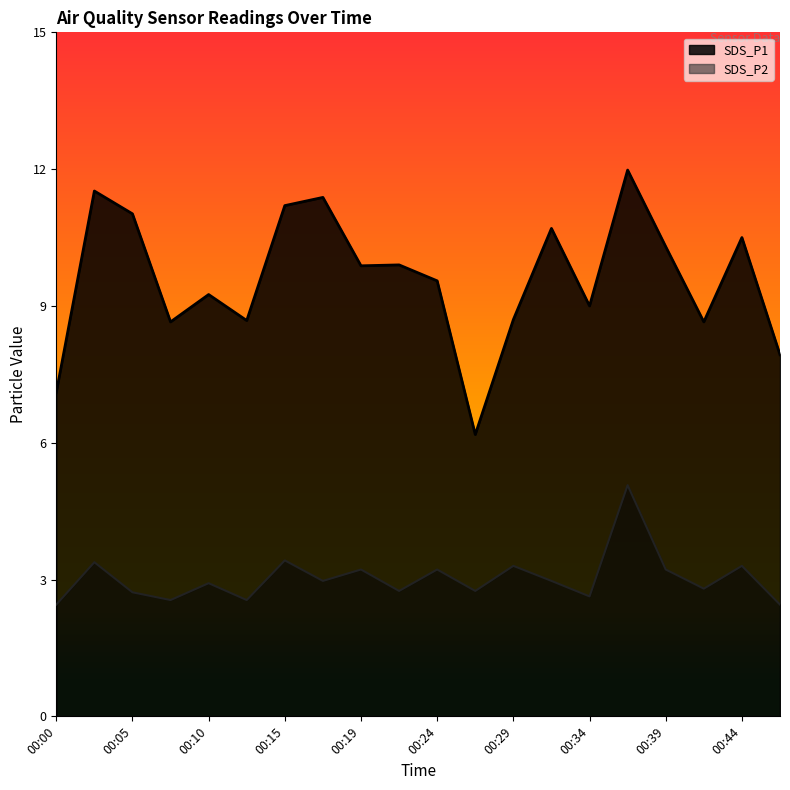

Is it true that SDS_P1 equals 10.3 at 00:39?

True